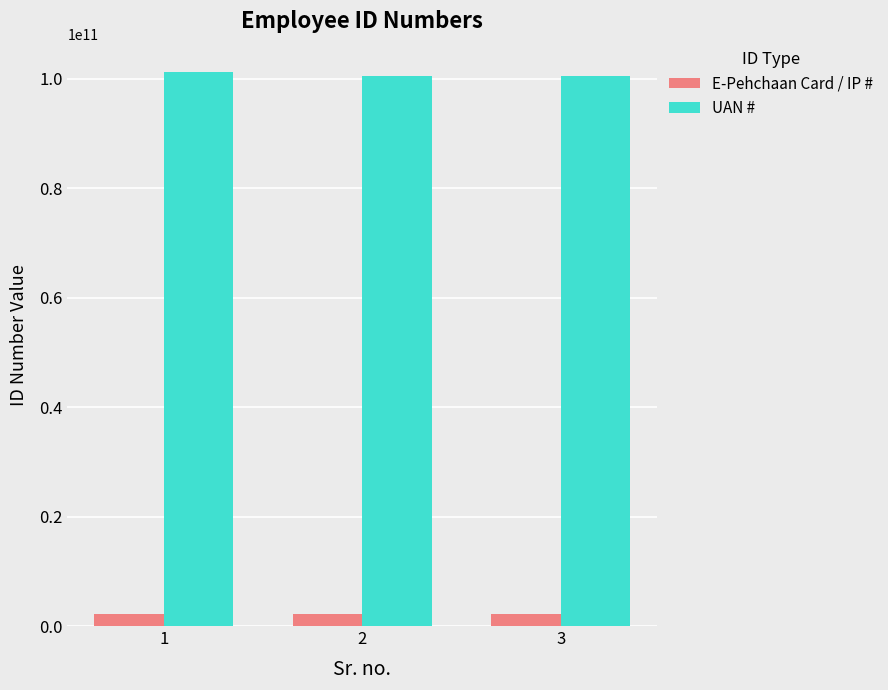

Does the chart contain any negative values?

No